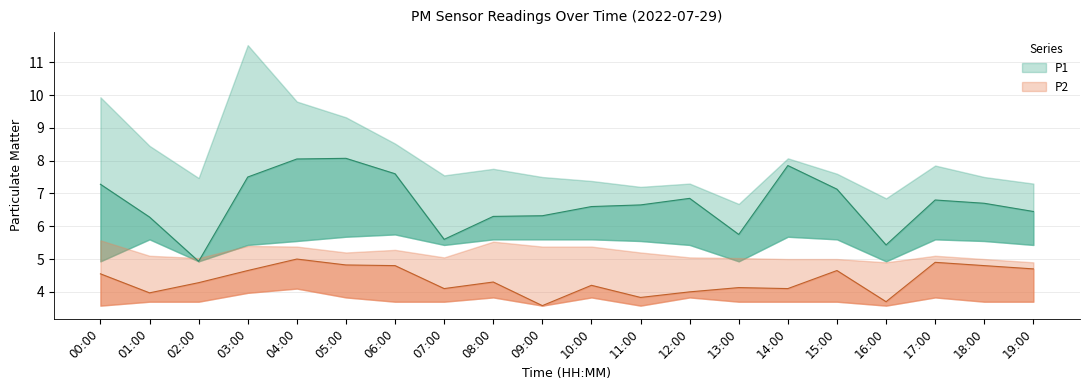

Which series has the widest spread of values?

P1